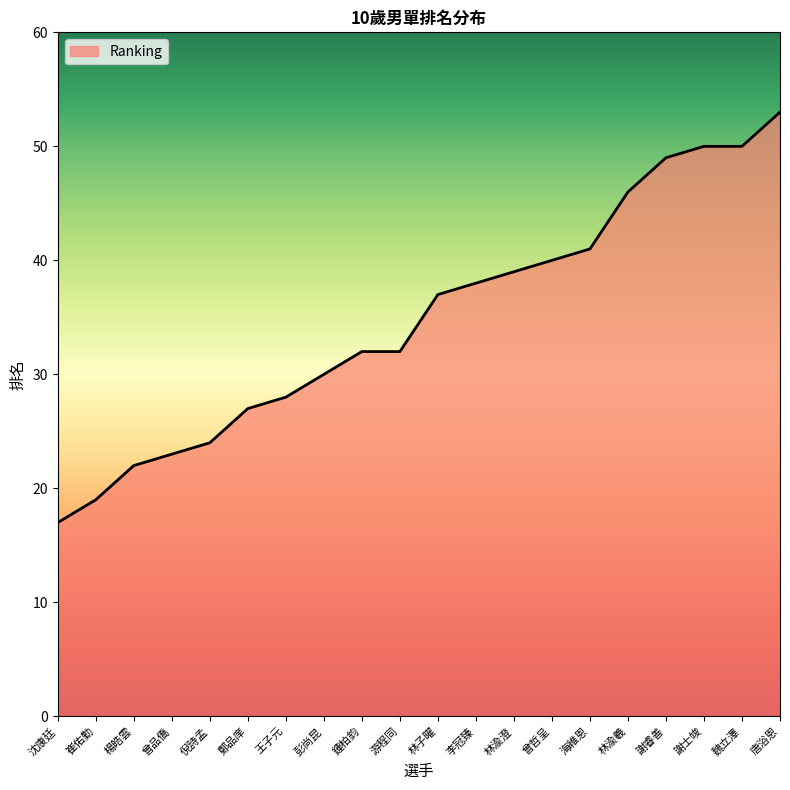

Reading left to right, what are all the values shown in this chart?

沈康廷=17	崔佑勤=19	楊皓雲=22	曾品僑=23	倪詩孟=24	鄭品庠=27	王子元=28	彭尚昆=30	鍾柏鈞=32	游程同=32	林子曜=37	李冠臻=38	林渝澄=39	曾哲呈=40	海維恩=41	林渝羲=46	謝睿善=49	謝士竣=50	魏立澤=50	唐浴恩=53